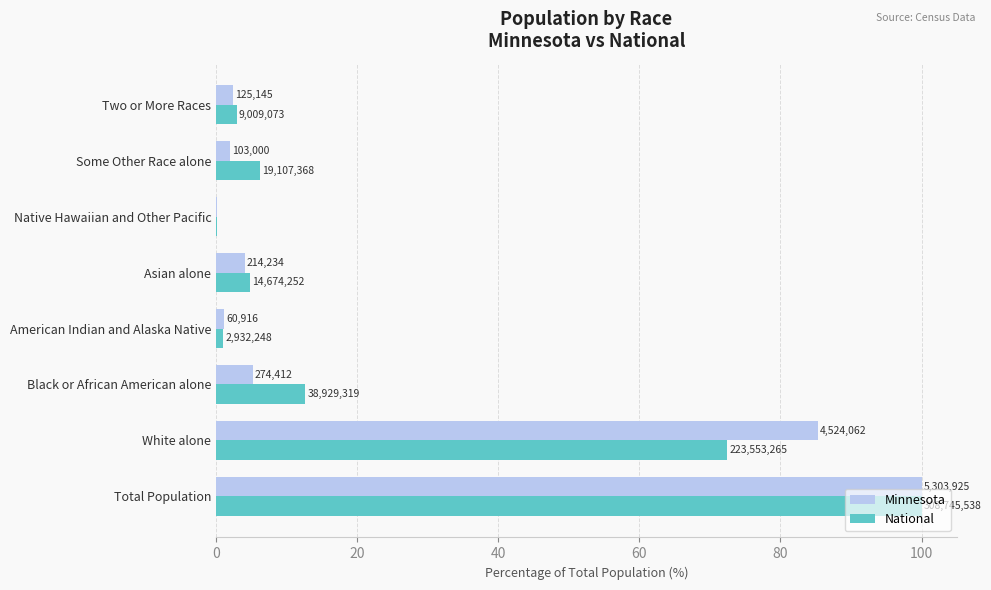

What are all the series names shown in the legend?

Minnesota, National